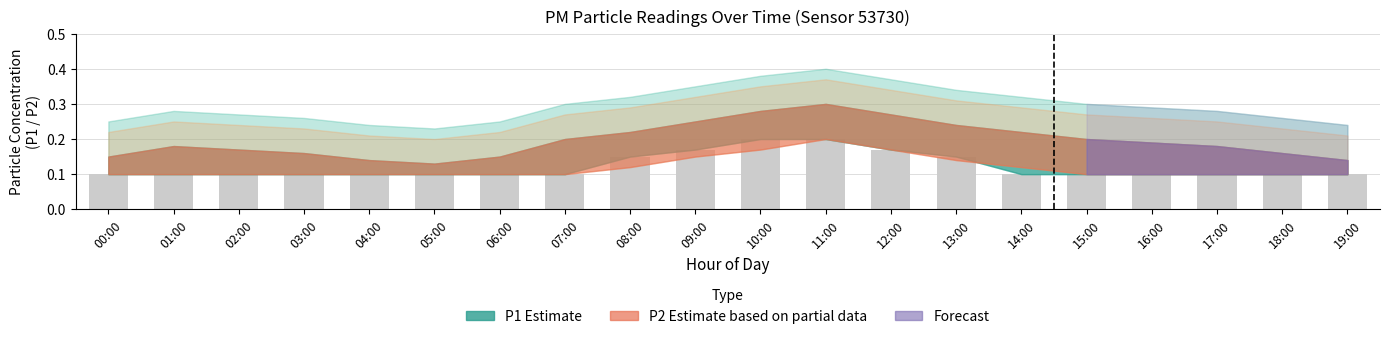

Is it true that the value at 17:00 is 0.1?

True